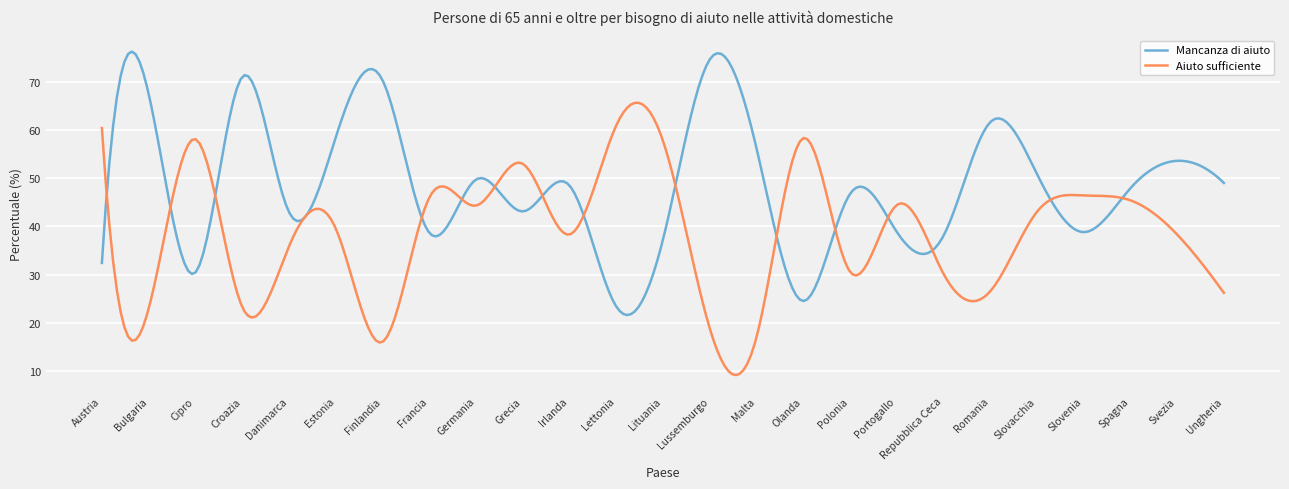

Does the chart have visible grid lines?

Yes